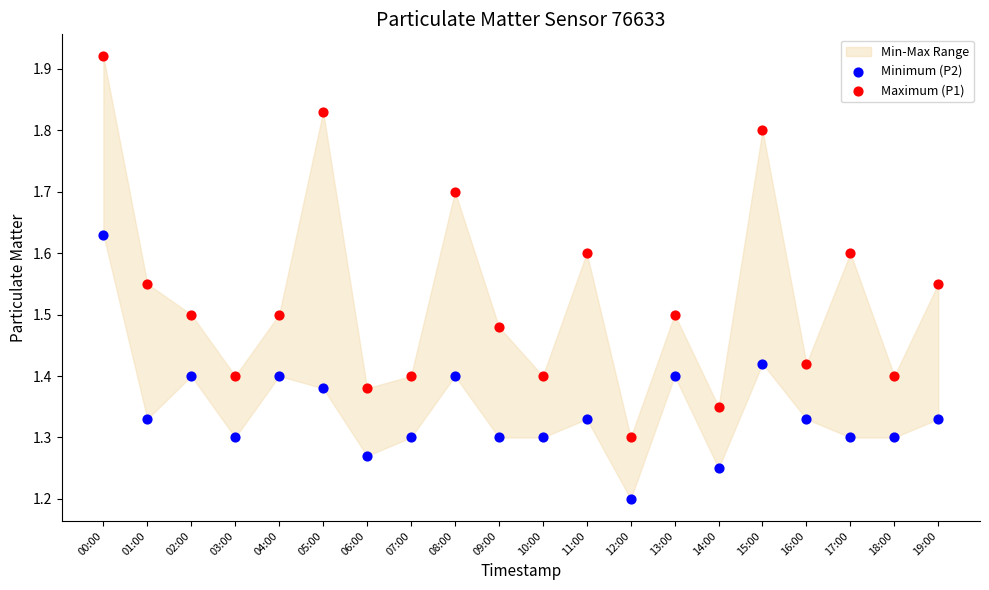

Which series has the widest spread of Y values?

Maximum (P1)